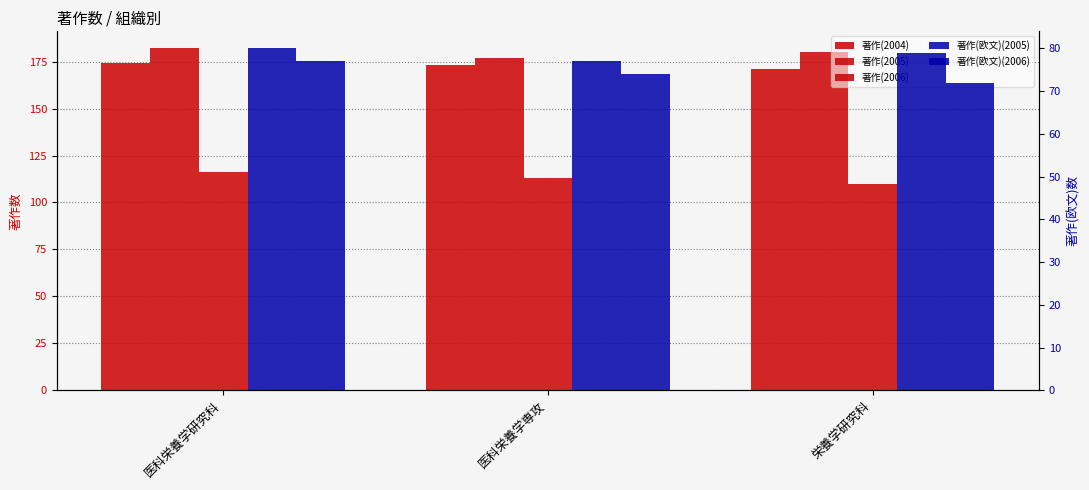

Which series changed the most between 医科栄養学研究科 and 医科栄養学専攻?

著作(2005)